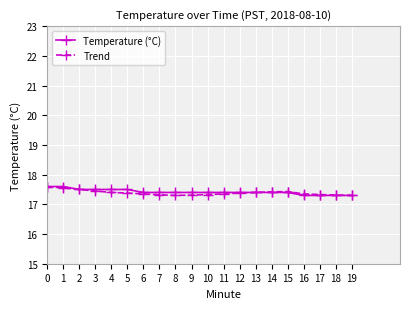

Is the value of Trend at 8 greater than the value of Temperature (°C) at 3?

No